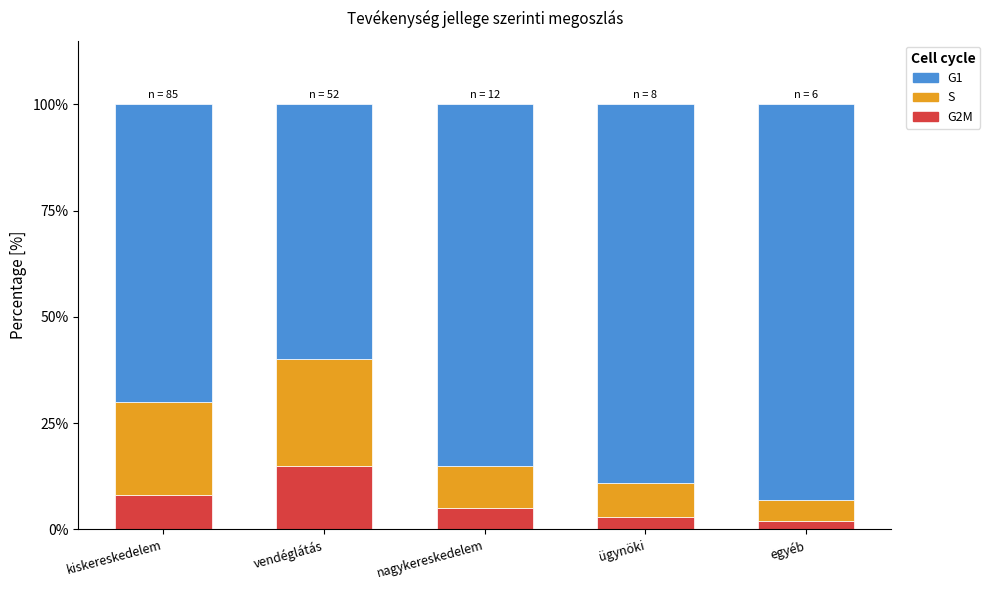

True or false: G2M has a value of 3 at kiskereskedelem.

False